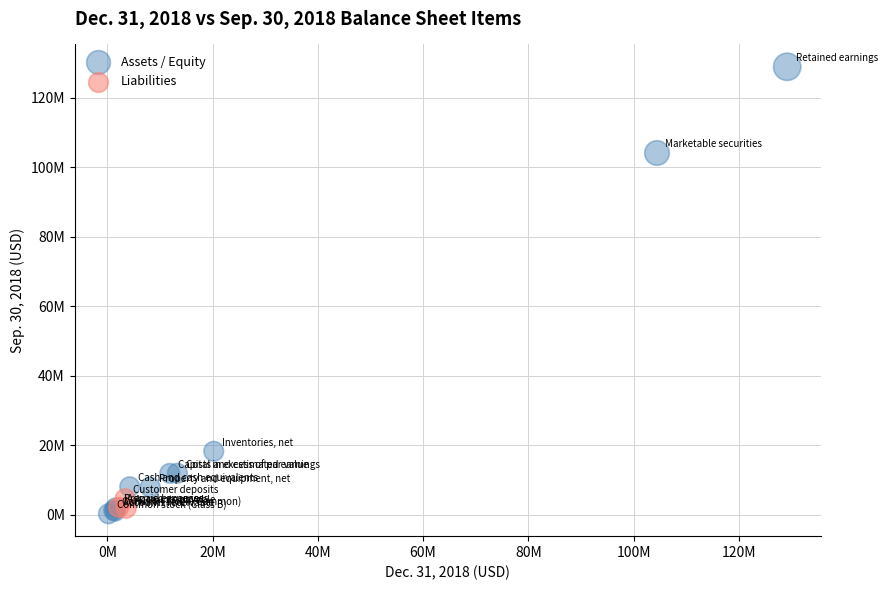

What are all the series names shown in the legend?

Assets / Equity, Liabilities